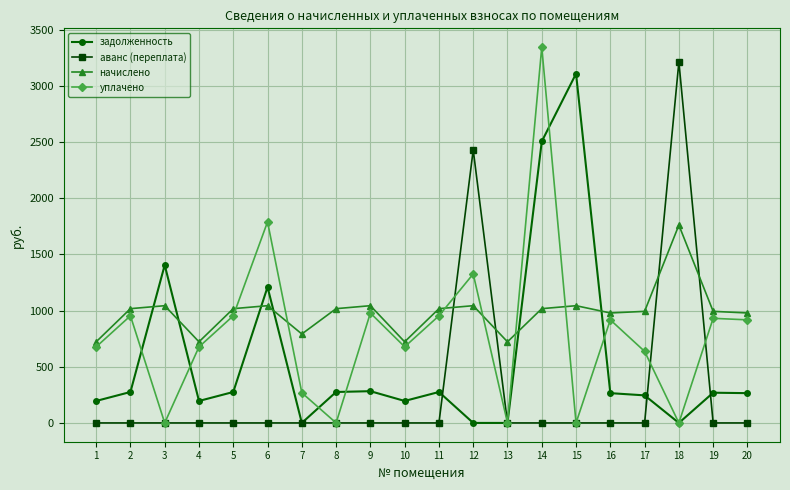

Which series has the widest spread of values?

уплачено